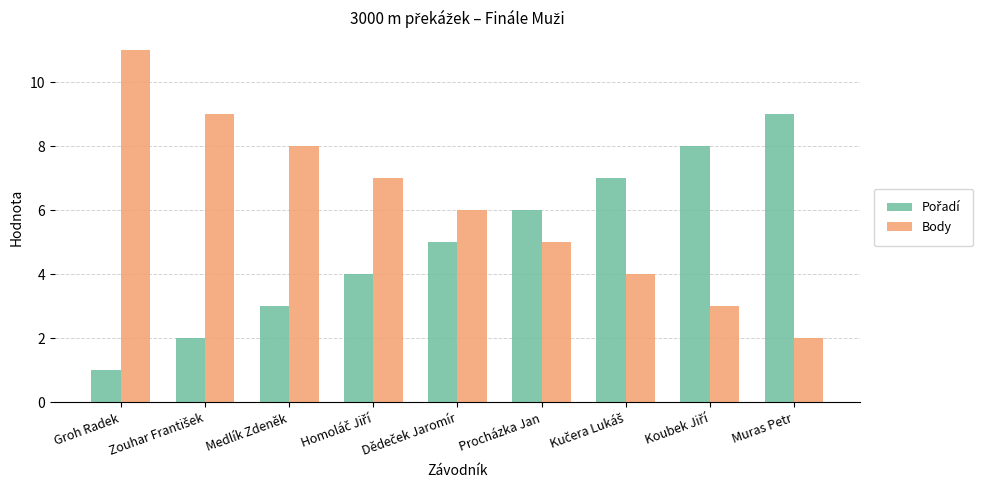

What is the total value across all series at Groh Radek?

12